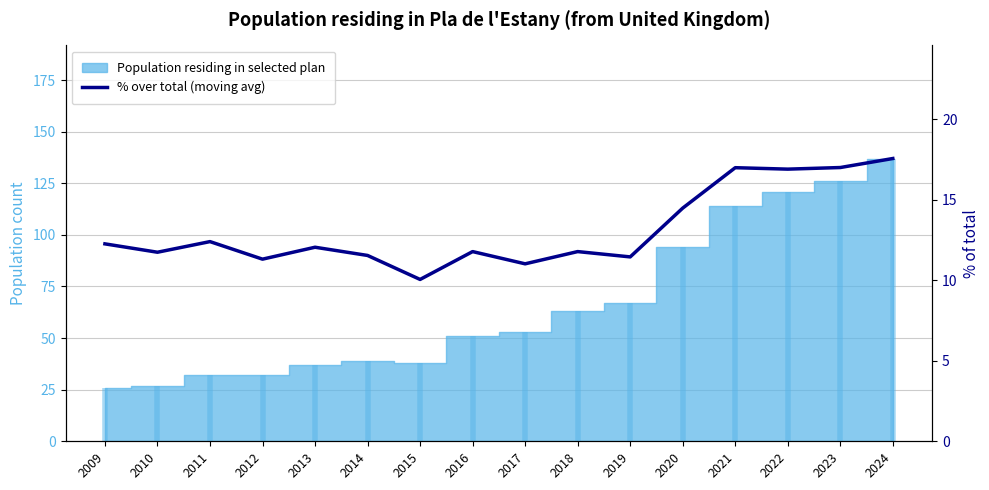

How many points are higher than both their immediate neighbors (excluding endpoints)?

5